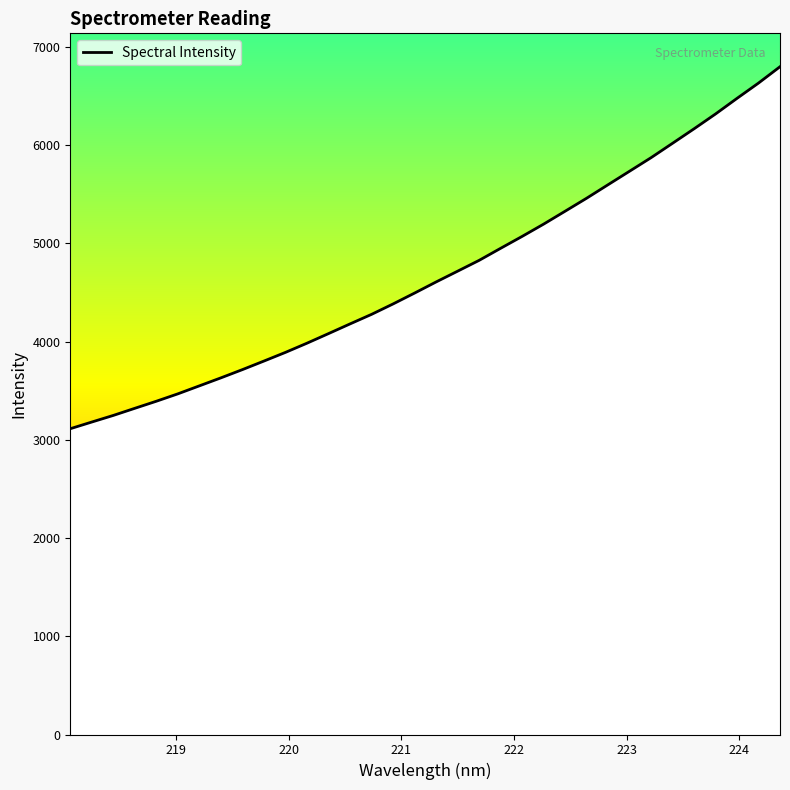

How many values exceed 4608?

17